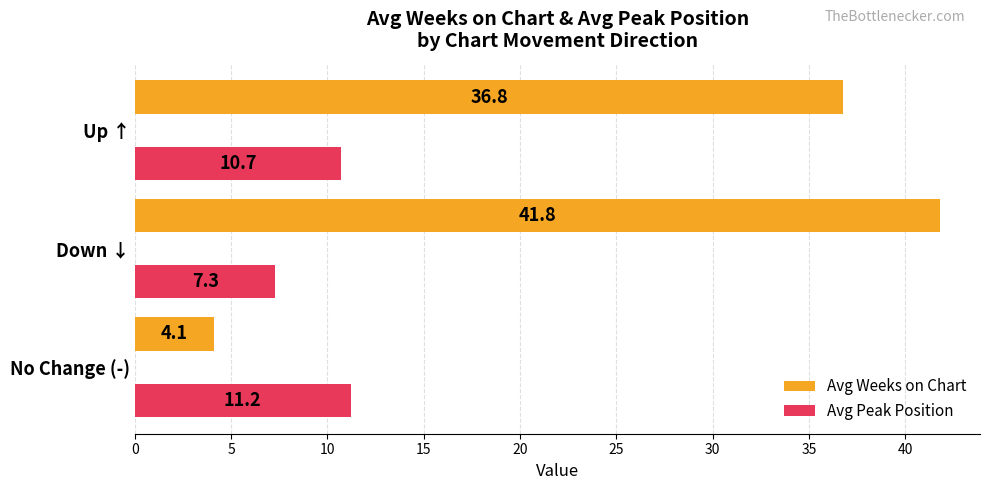

What is the maximum value for Avg Weeks on Chart?

41.8